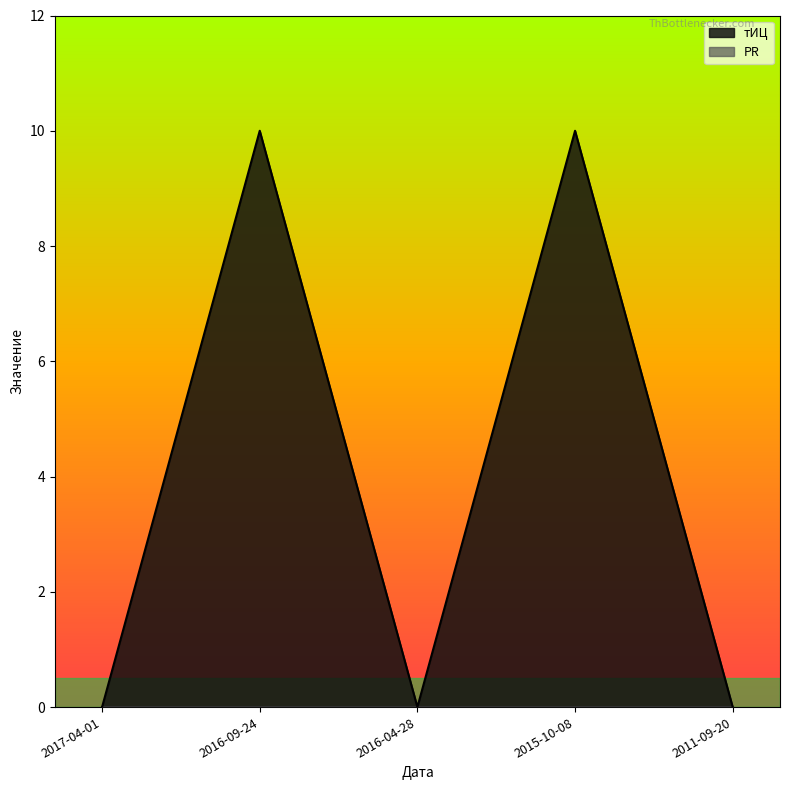

What position from the right is 2015-10-08?

2